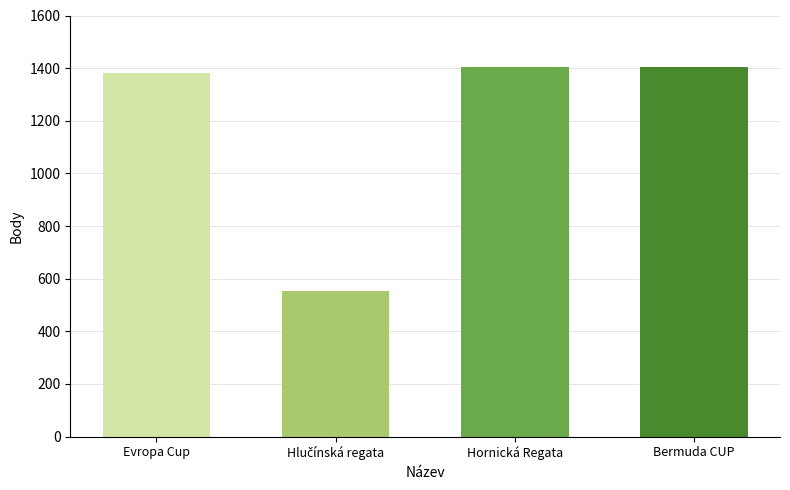

What is the value of the 3rd bar from the left?

1406